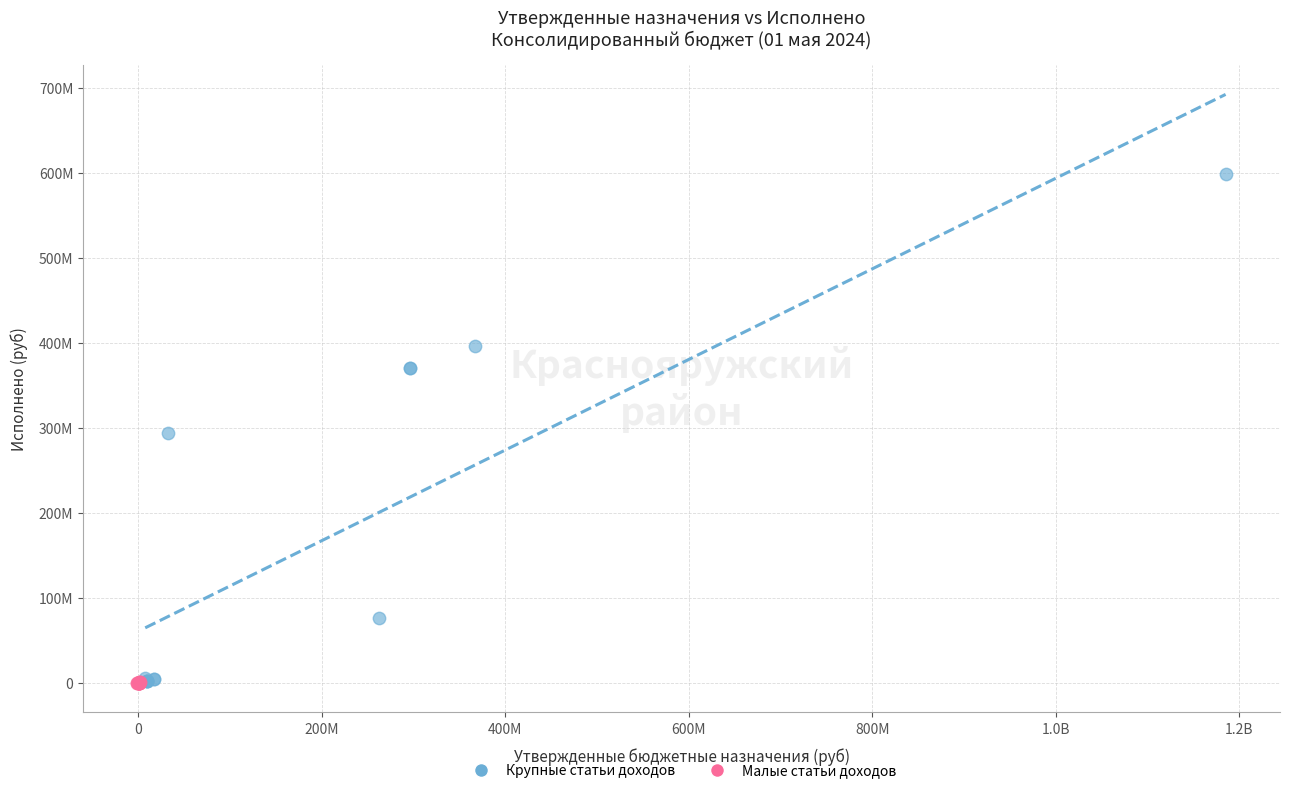

What are all the series names shown in the legend?

Крупные статьи доходов, Малые статьи доходов